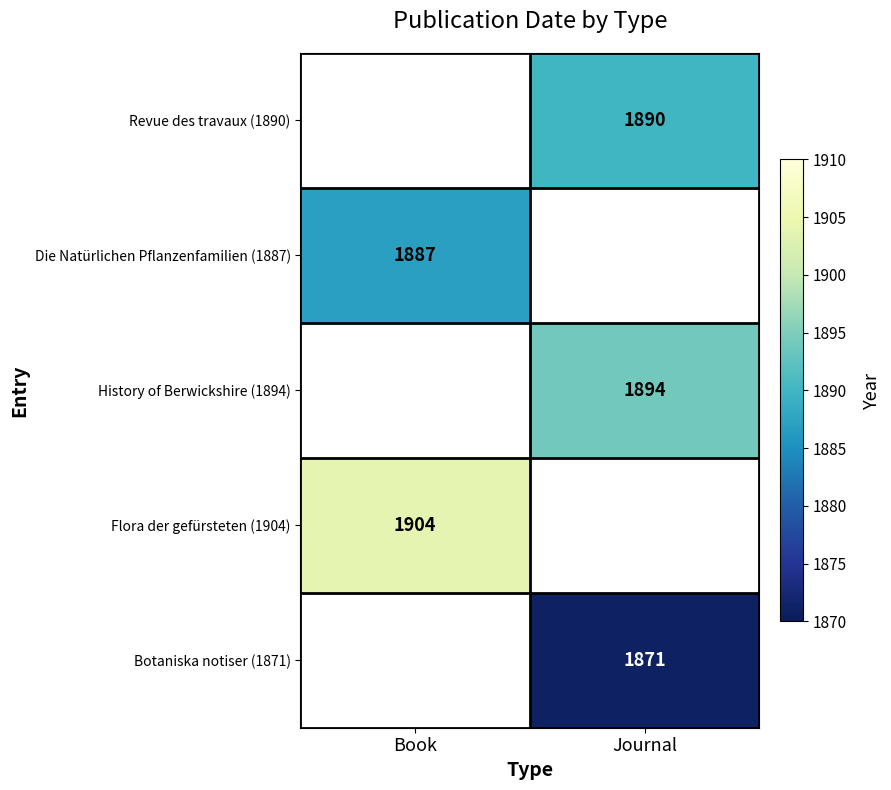

True or false: Die Natürlichen Pflanzenfamilien (1887) has a value of 1887 at Book.

True